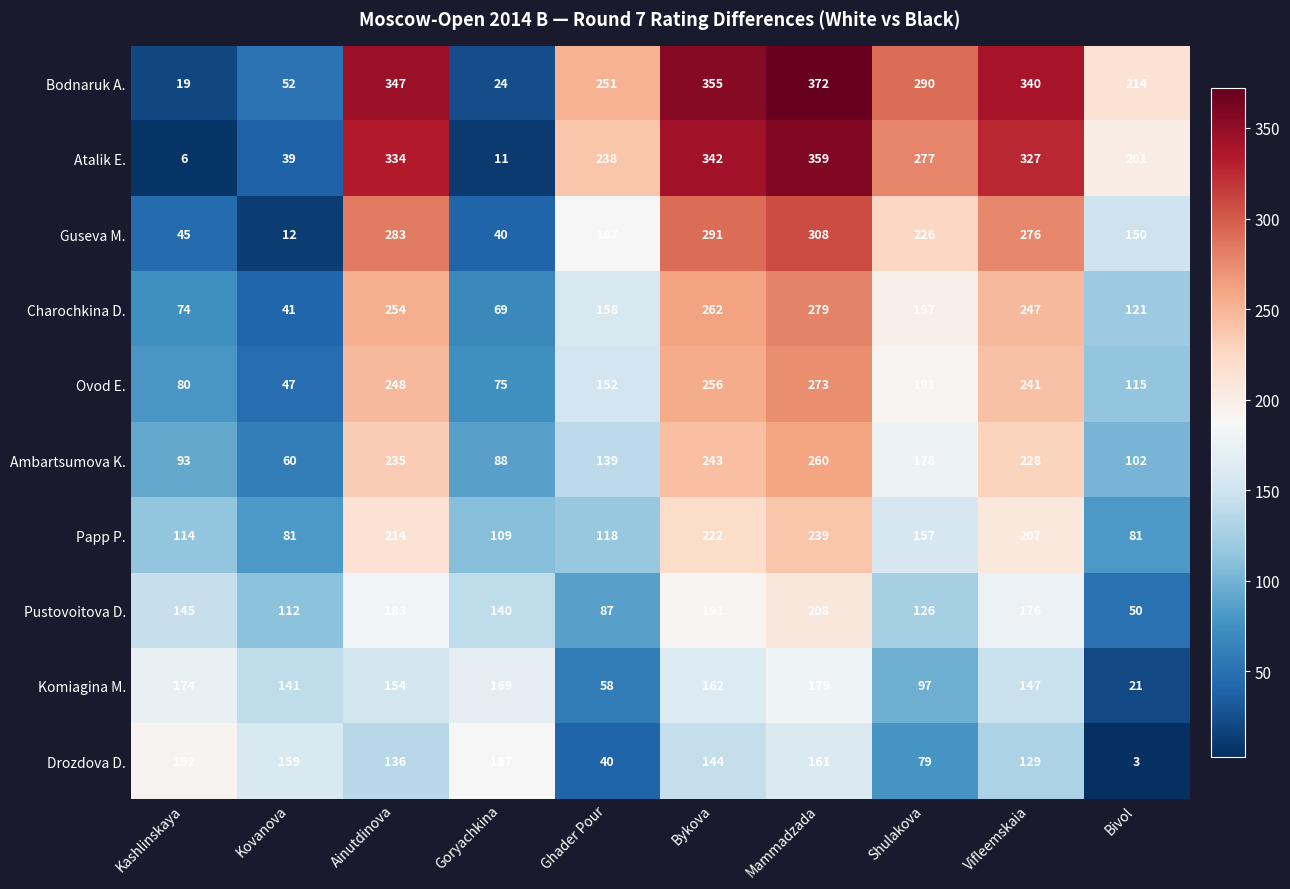

What is the difference between the highest and lowest values at Bivol?

211